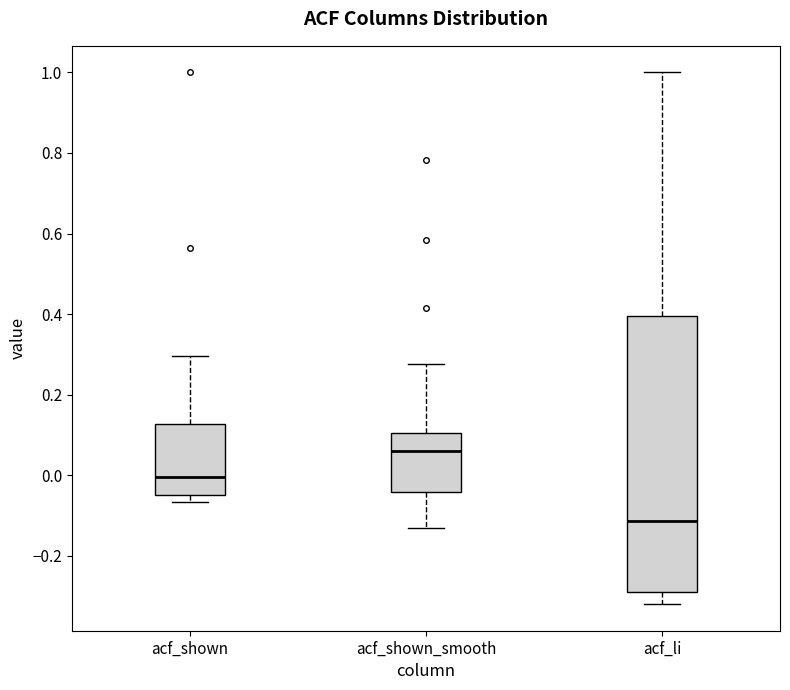

Where does the median line of the box for acf_shown sit on the y-axis? The values are not printed on the chart, so give them approximately, as read against the axis.

0.00